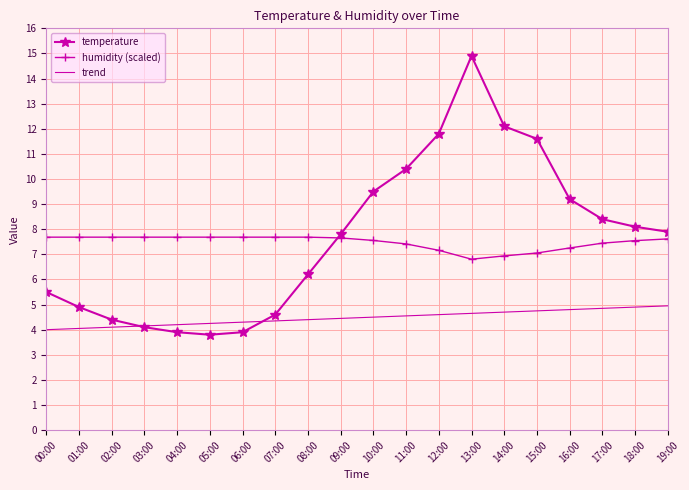

At how many categories does at least one series exceed 8?

9